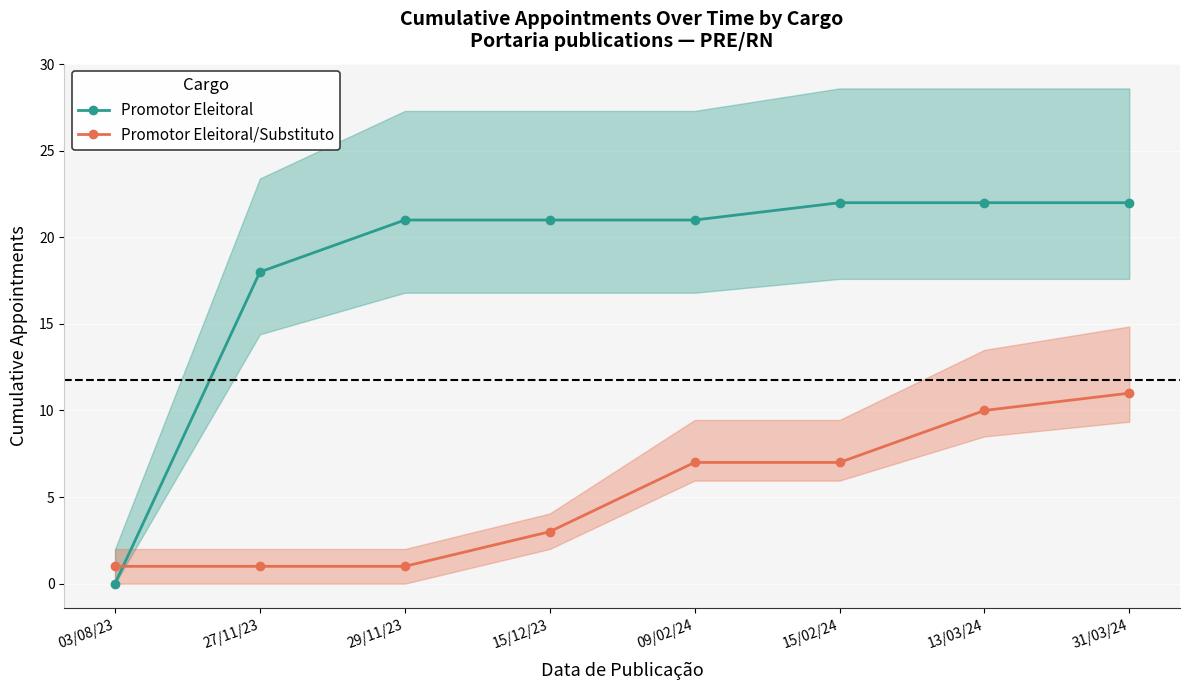

What is the label of the 5th point from the left?

09/02/24